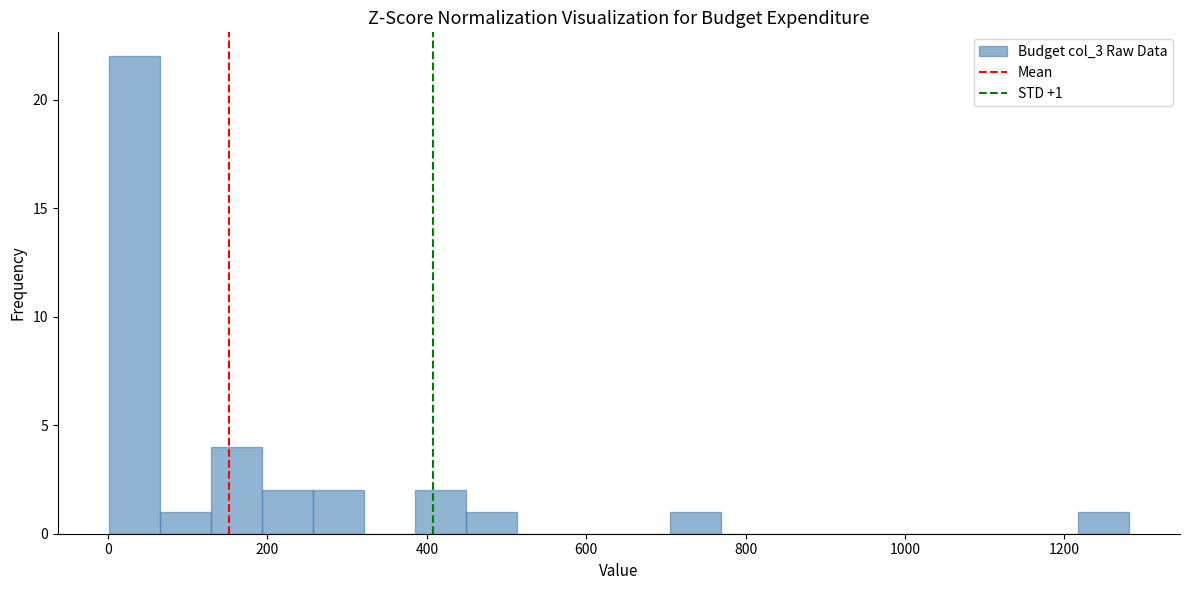

Read against the x-axis, roughly where is the centre of the tallest bar?

40